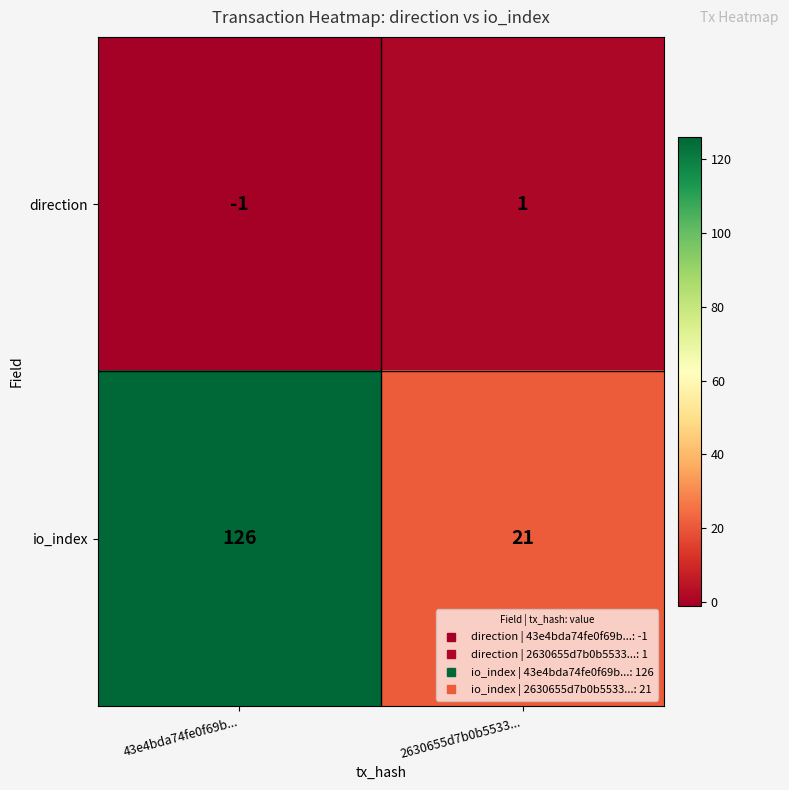

Is it true that direction equals 1 at 2630655d7b0b5533...?

True